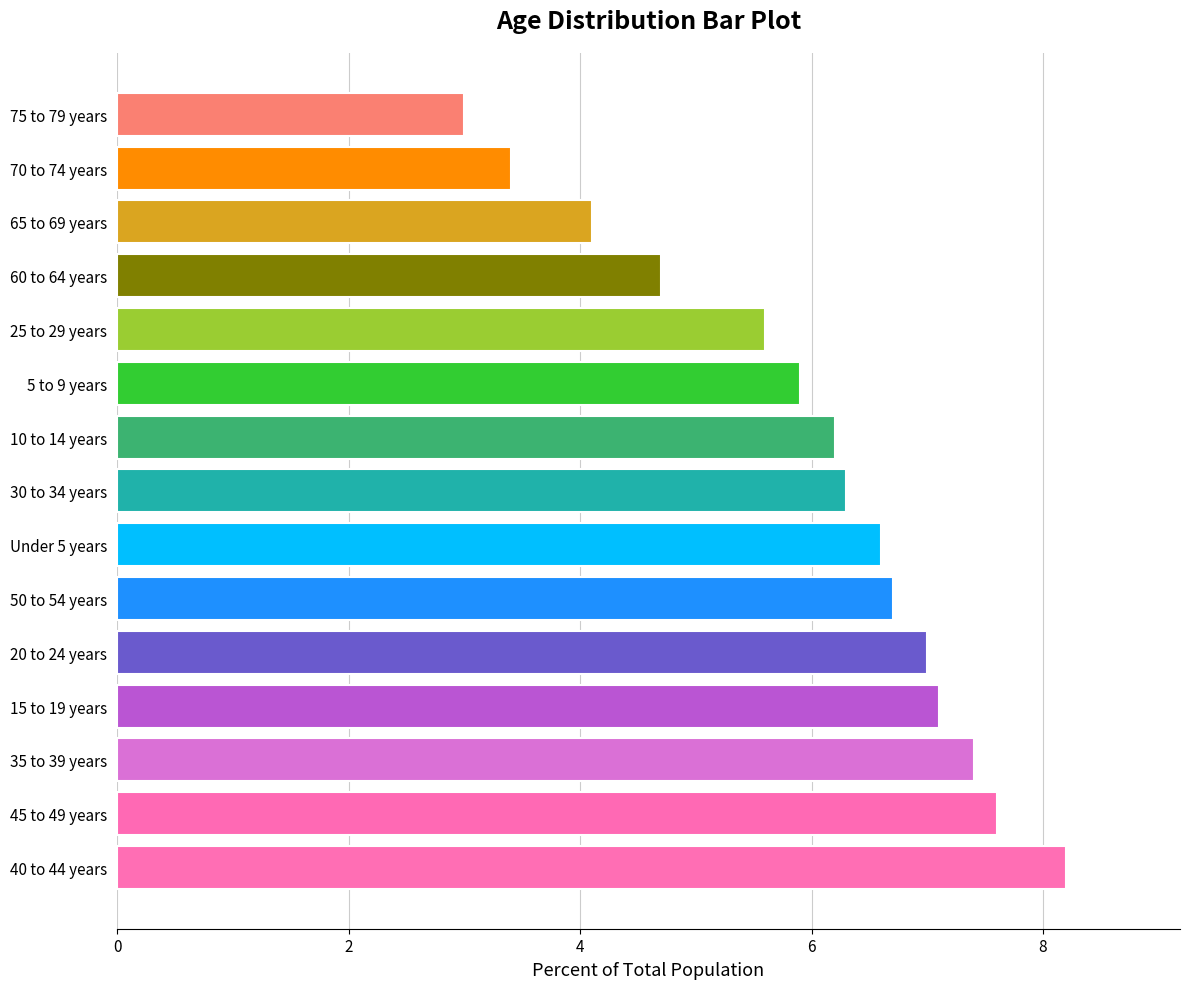

True or false: the data shows 7.0 at 20 to 24 years.

True